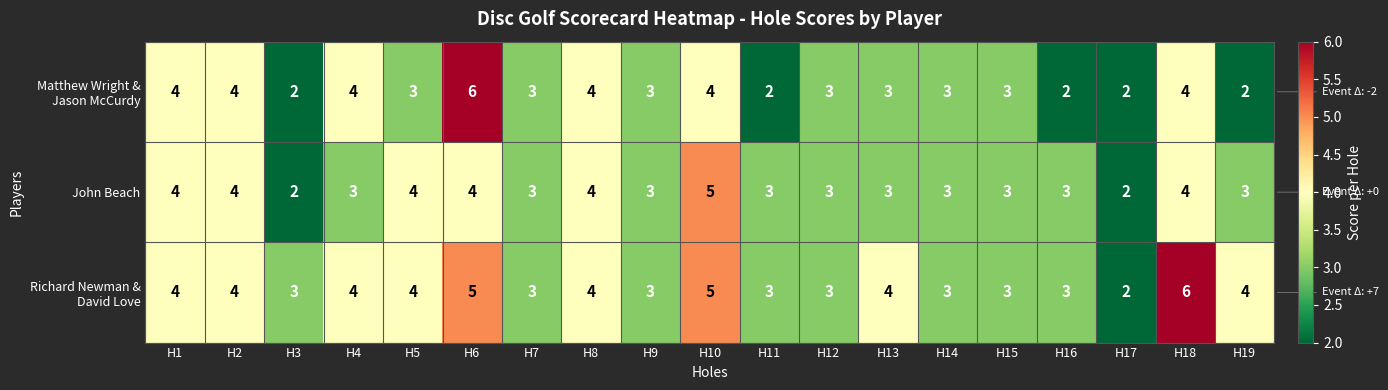

What is the difference between the maximum and minimum values in the John Beach series?

3